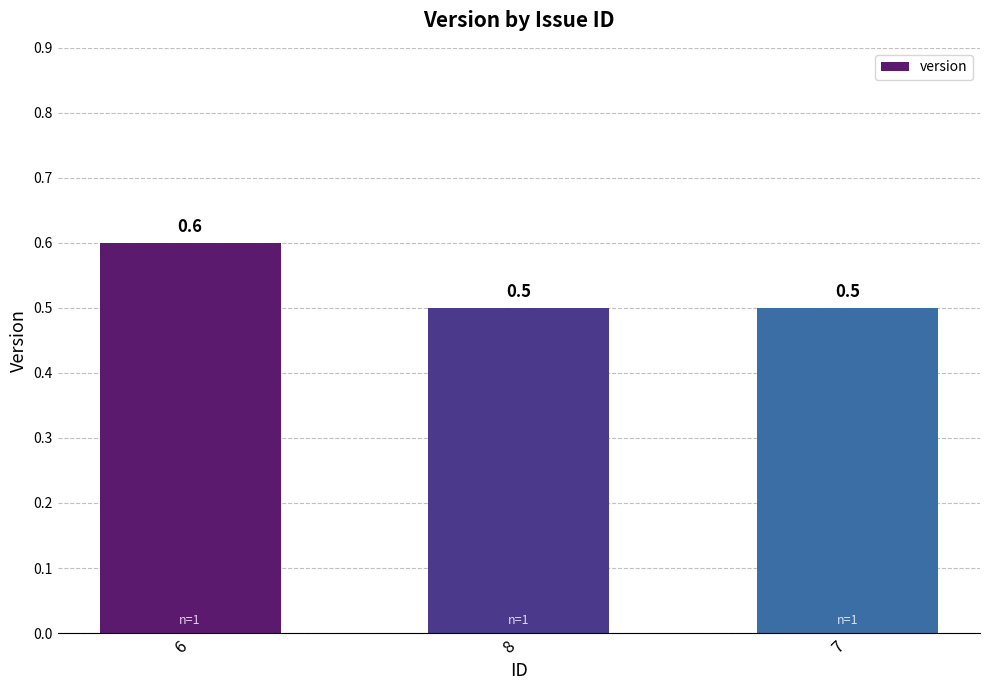

True or false: the data shows 0.5 at 7.

True